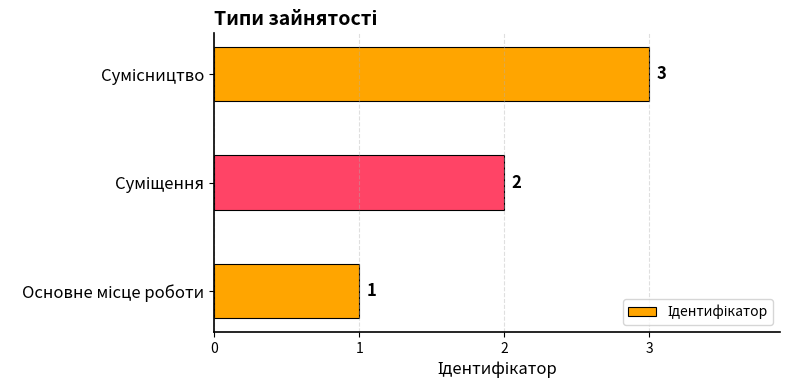

How many values are between 1 and 3?

3